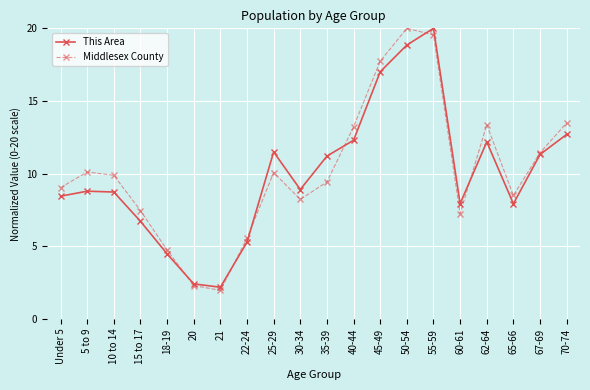

What is the smallest value displayed?

2.0